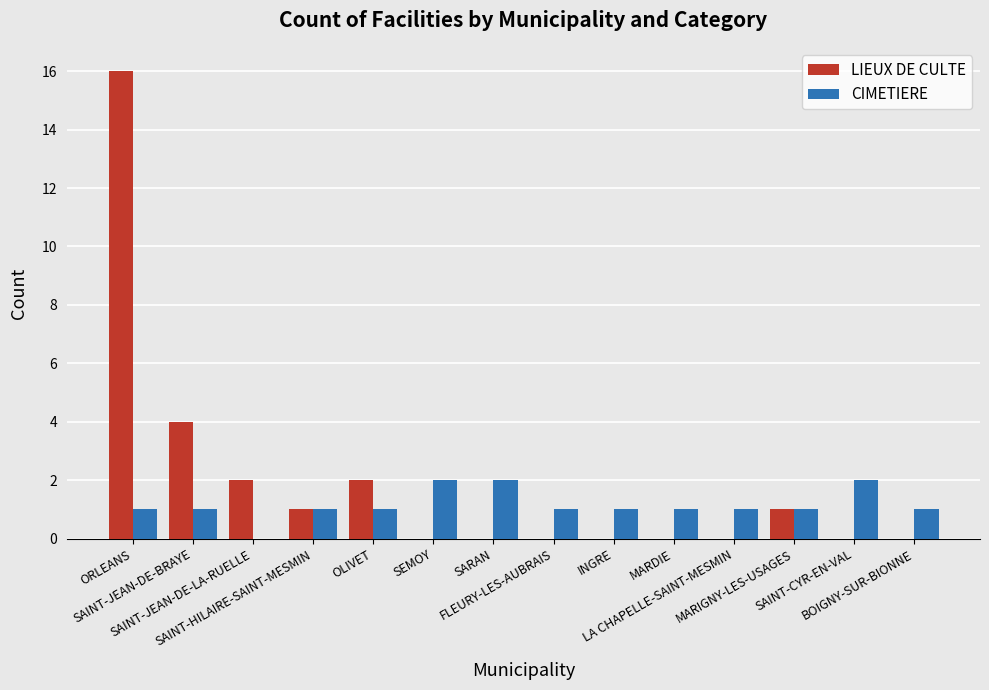

Which series has the largest total across all categories?

LIEUX DE CULTE